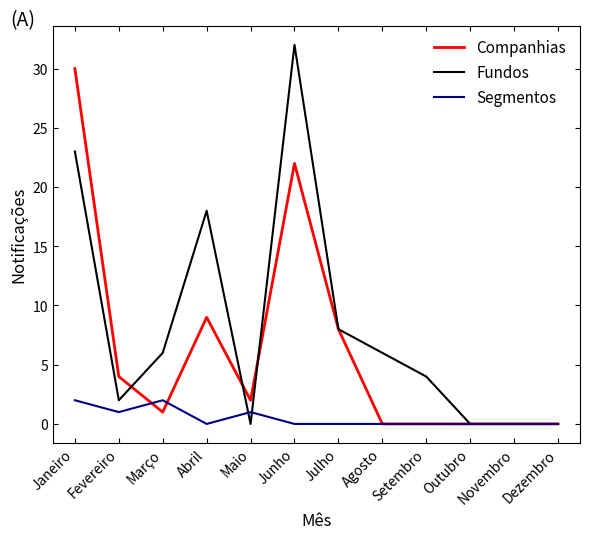

What are all the series names shown in the legend?

Companhias, Fundos, Segmentos